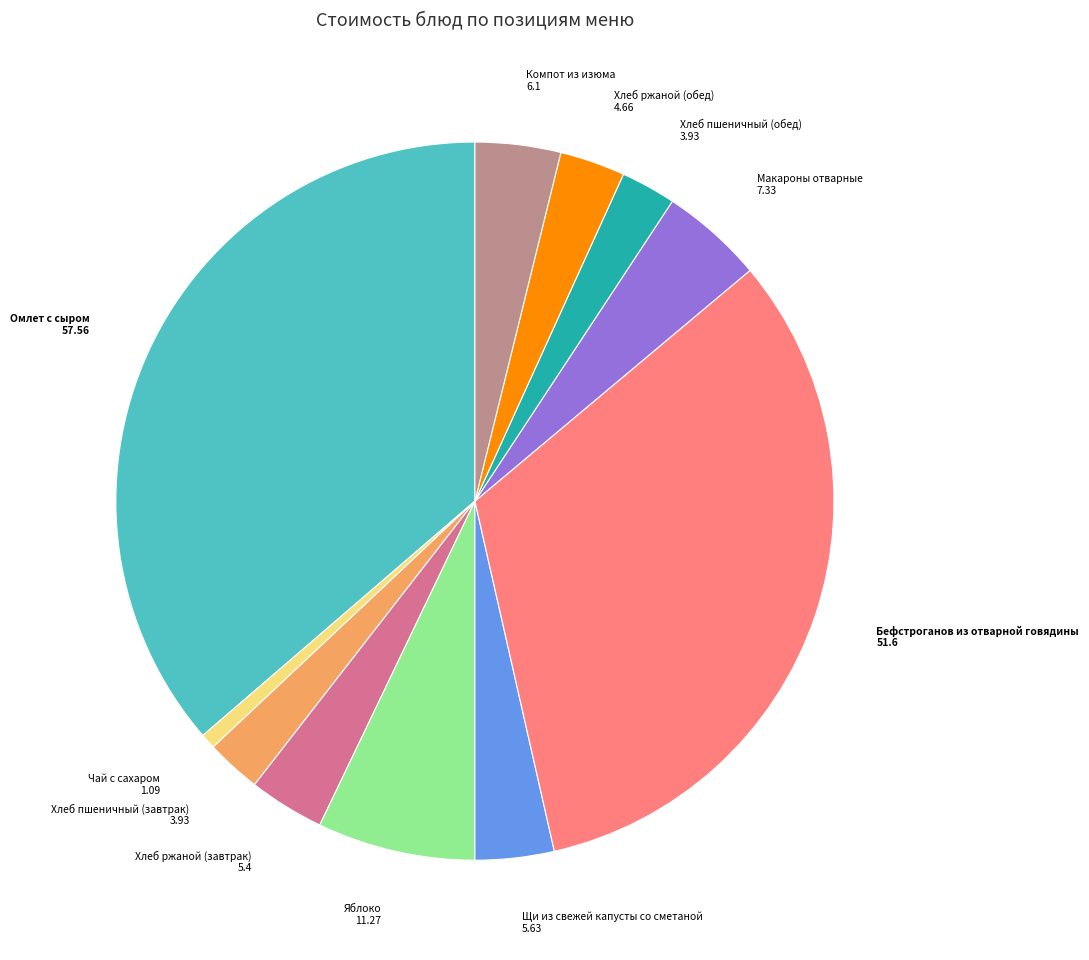

Does any single category account for the majority?

No